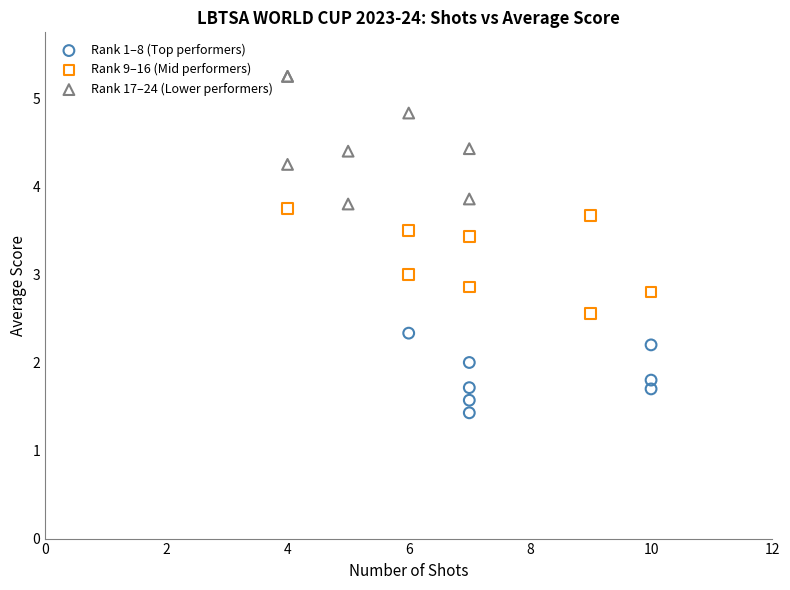

Which series contains the lowest Y value?

Rank 1–8 (Top performers)